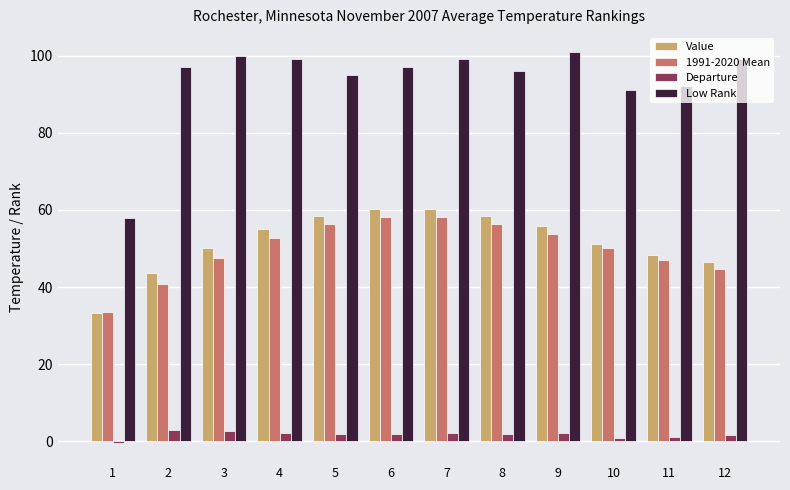

Count the number of data series in this chart.

4